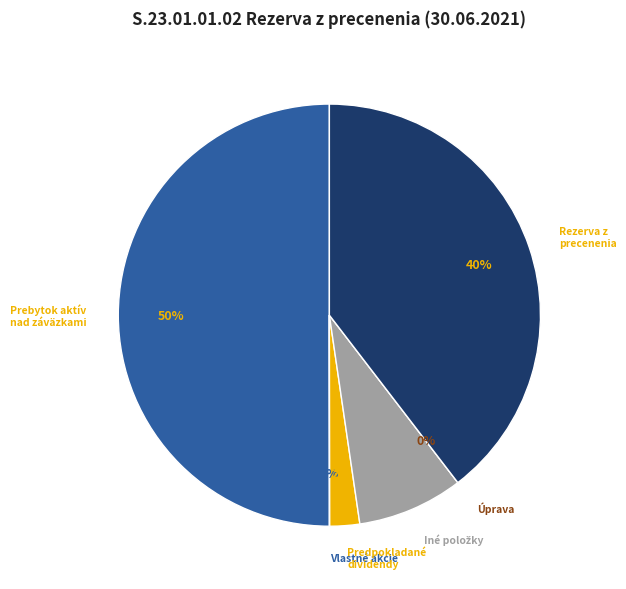

What percentage is NOT represented by Prebytok aktív nad záväzkami?

50.0%